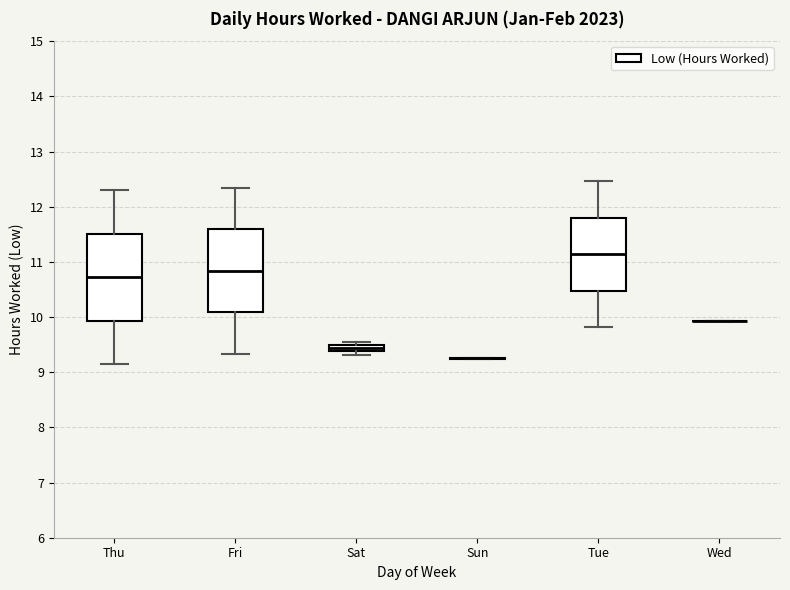

Where does the lower whisker of the box for Fri end on the y-axis? The values are not printed on the chart, so give them approximately, as read against the axis.

9.3